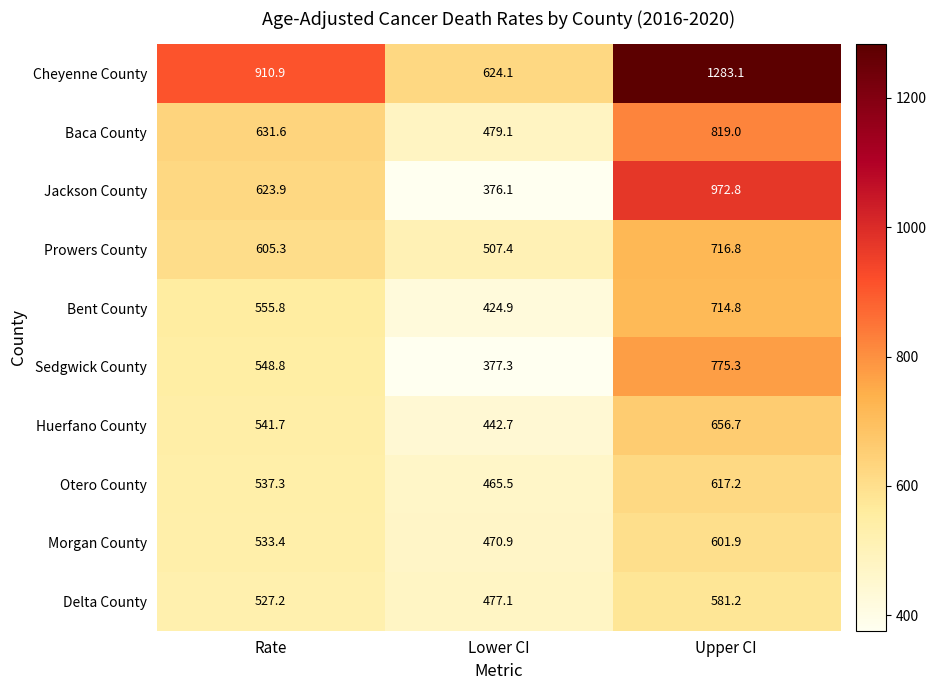

Which series has the largest range (max minus min)?

Cheyenne County